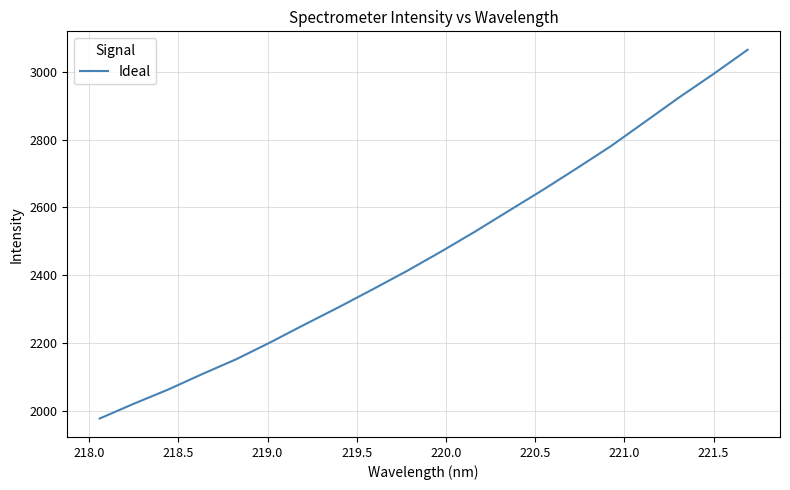

What is the difference between the maximum and minimum values?

1088.8